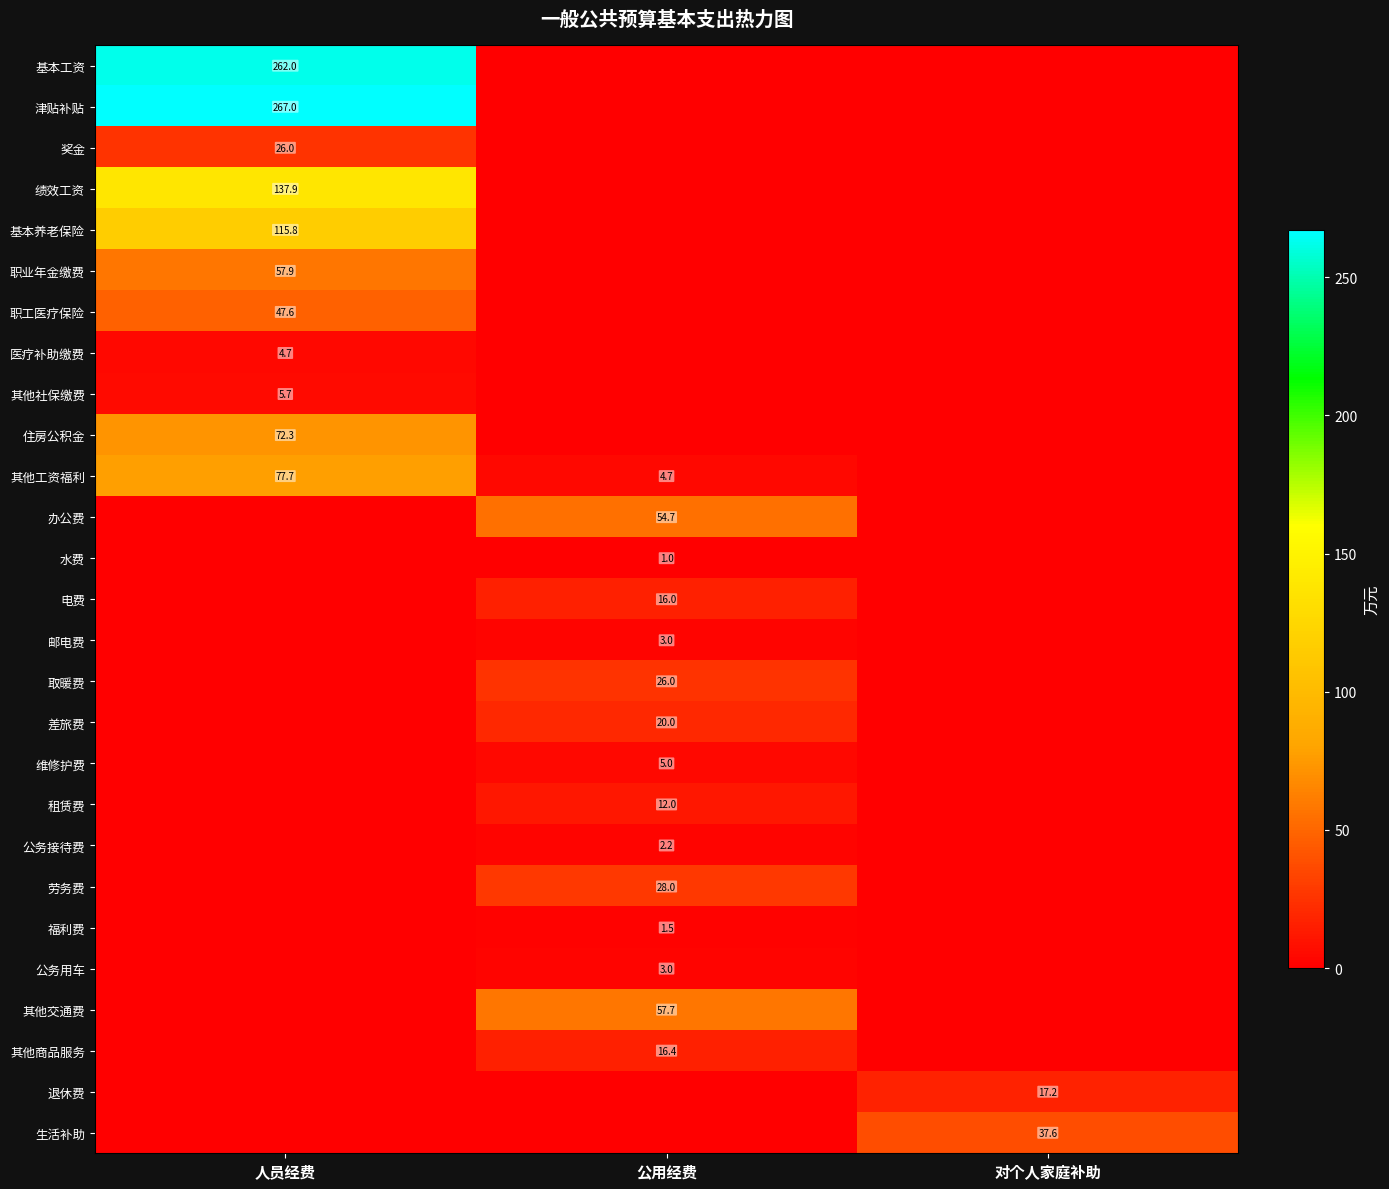

True or false: 职工医疗保险 has a value of 28.4 at 人员经费.

False